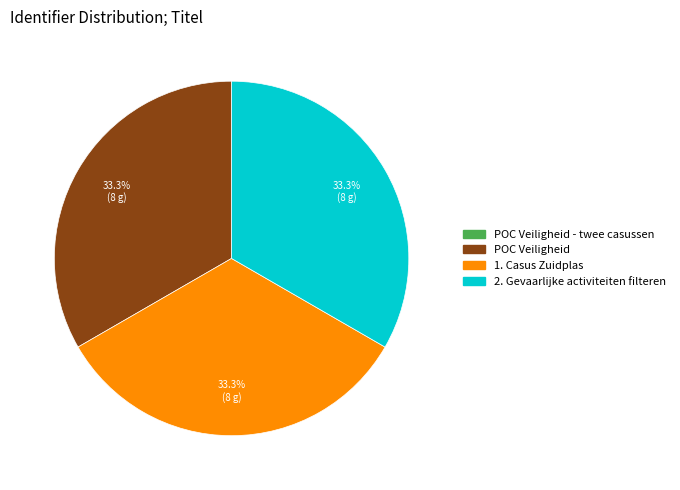

What is the ratio of the value at 1. Casus Zuidplas to the value at POC Veiligheid?

1.0